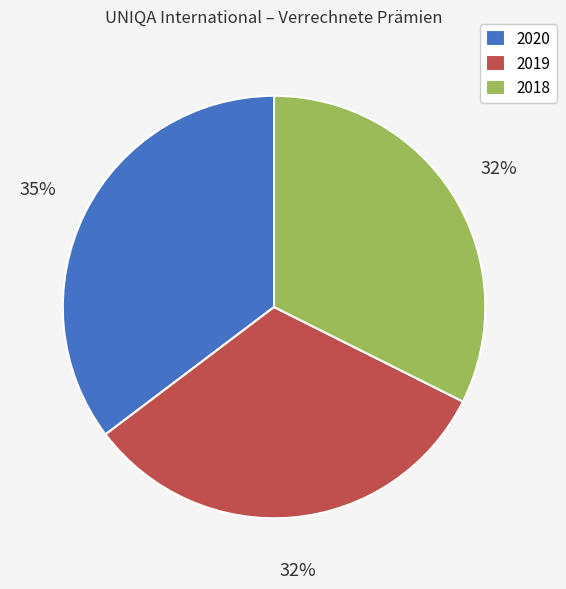

To the nearest percent, what percentage of the pie is 2020?

35%